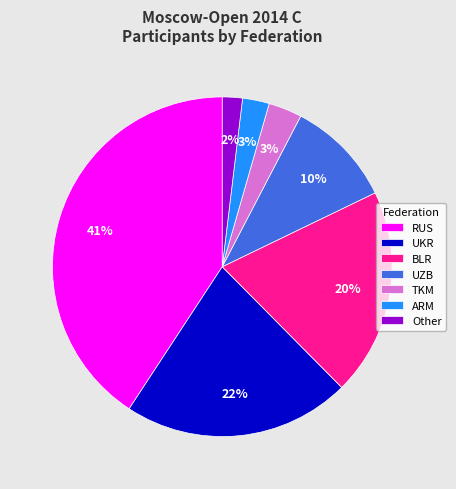

Is it true that UKR is 28% of the pie?

False